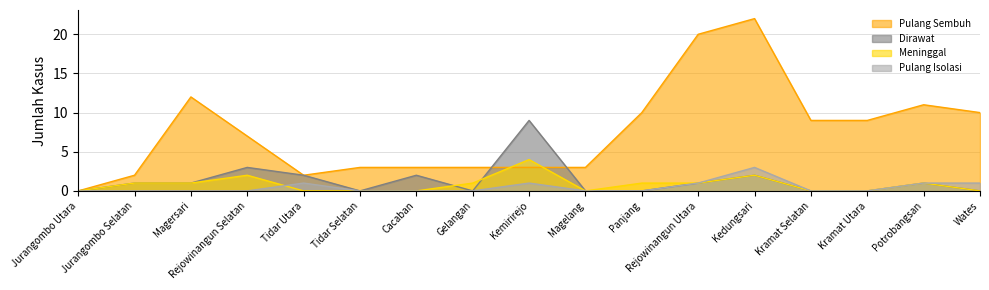

What is the label of the 14th point from the left?

Kramat Selatan